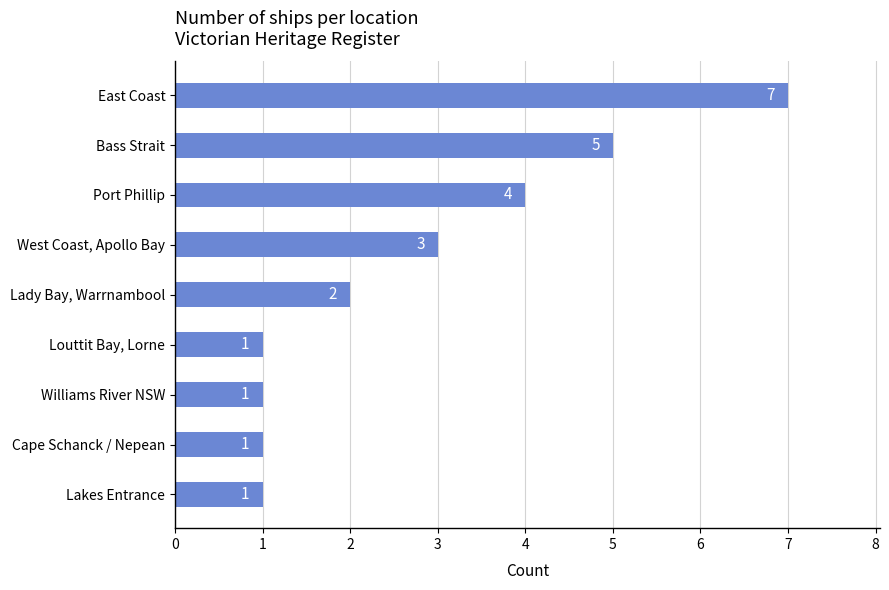

Reading bottom to top, transcribe all the data shown in this chart.

Lakes Entrance=1	Cape Schanck / Nepean=1	Williams River NSW=1	Louttit Bay, Lorne=1	Lady Bay, Warrnambool=2	West Coast, Apollo Bay=3	Port Phillip=4	Bass Strait=5	East Coast=7